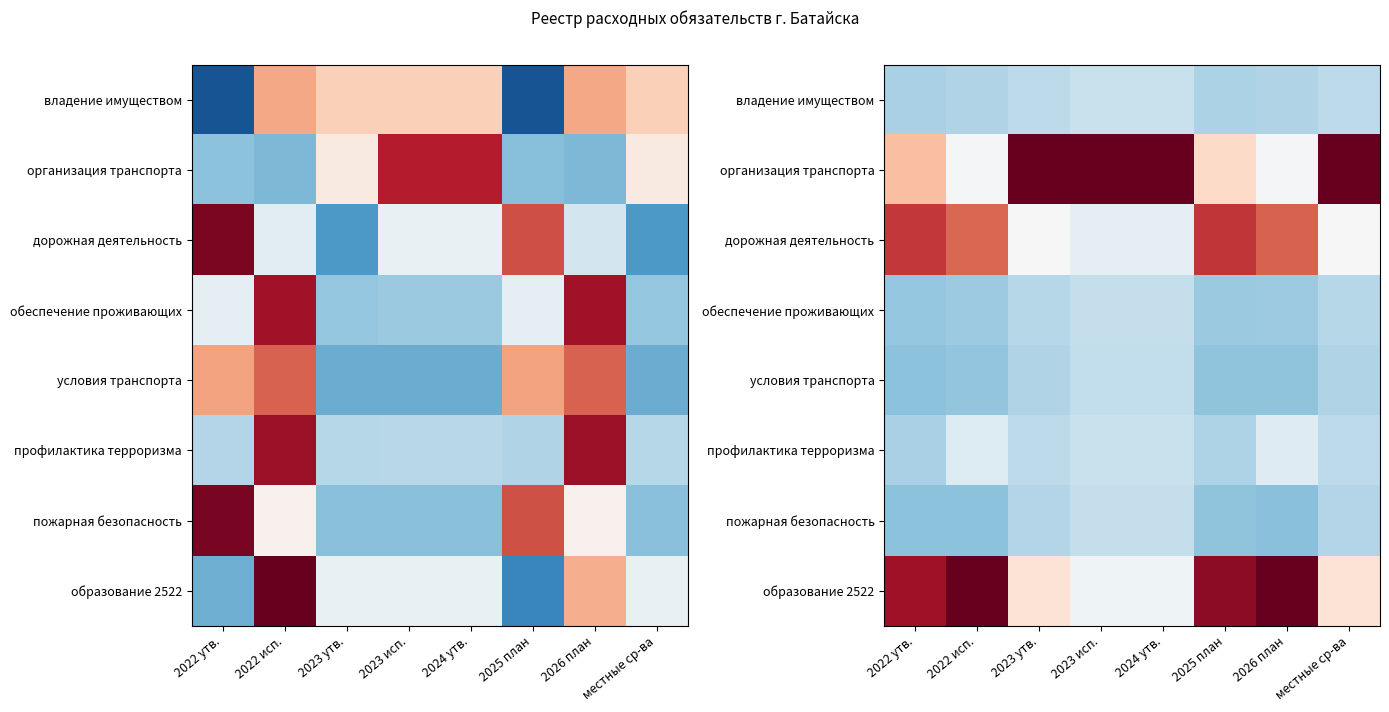

At how many categories does at least one series exceed 1?

8